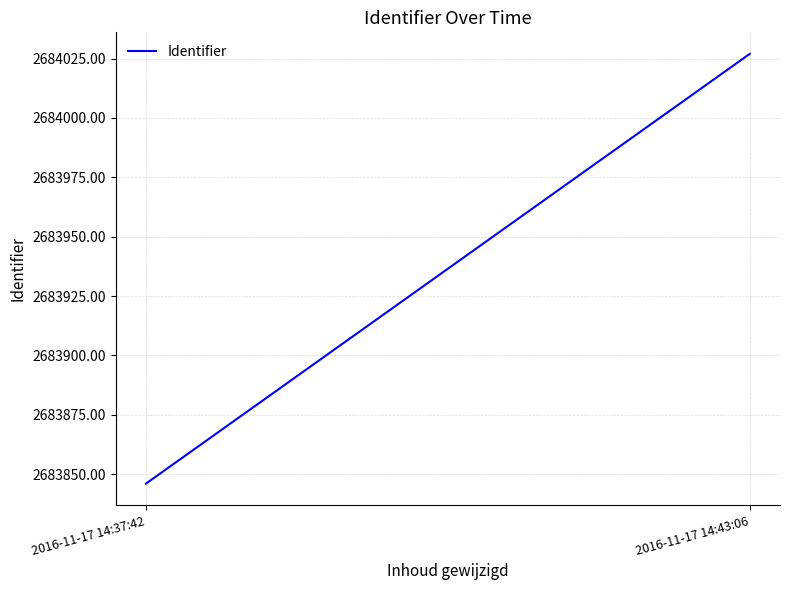

List the labels in order of value, smallest first.

2016-11-17 14:37:42, 2016-11-17 14:43:06